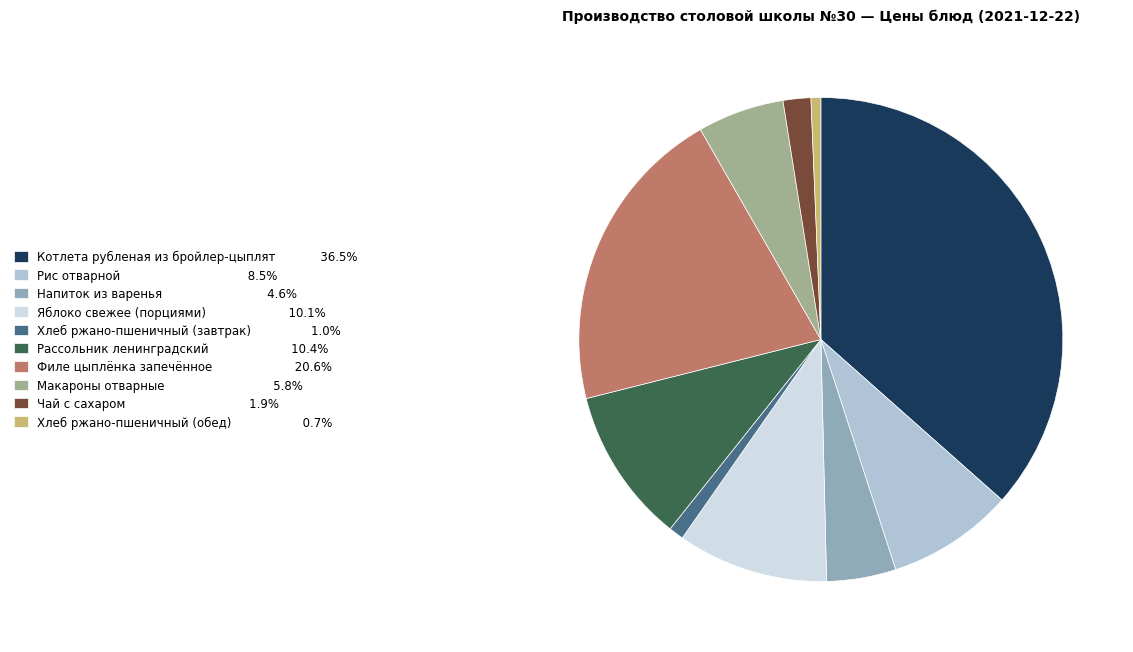

Is Напиток из варенья the majority of the pie?

No